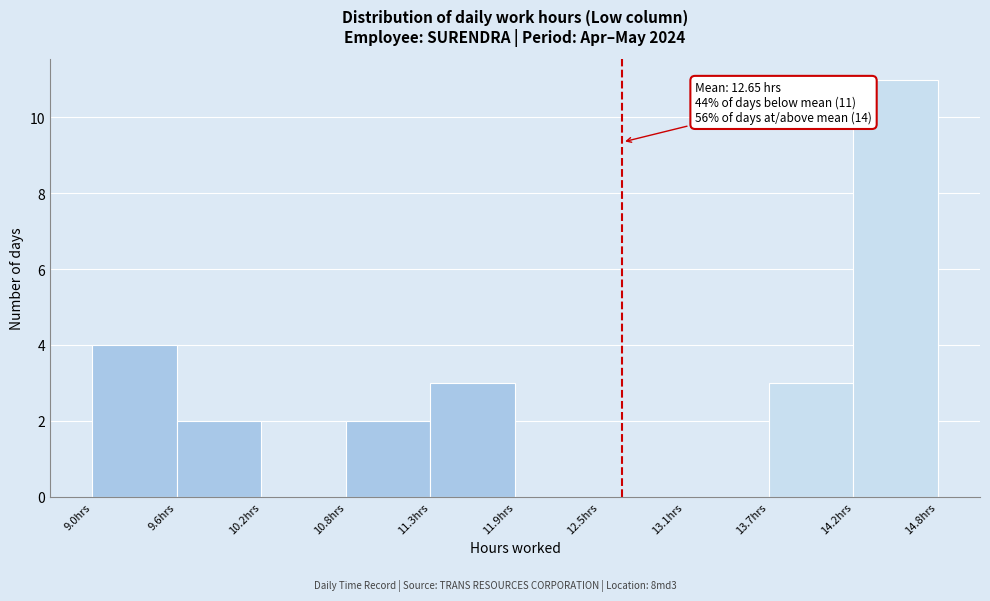

Over which range of the x-axis is the bar tallest?

14.2 to 14.8